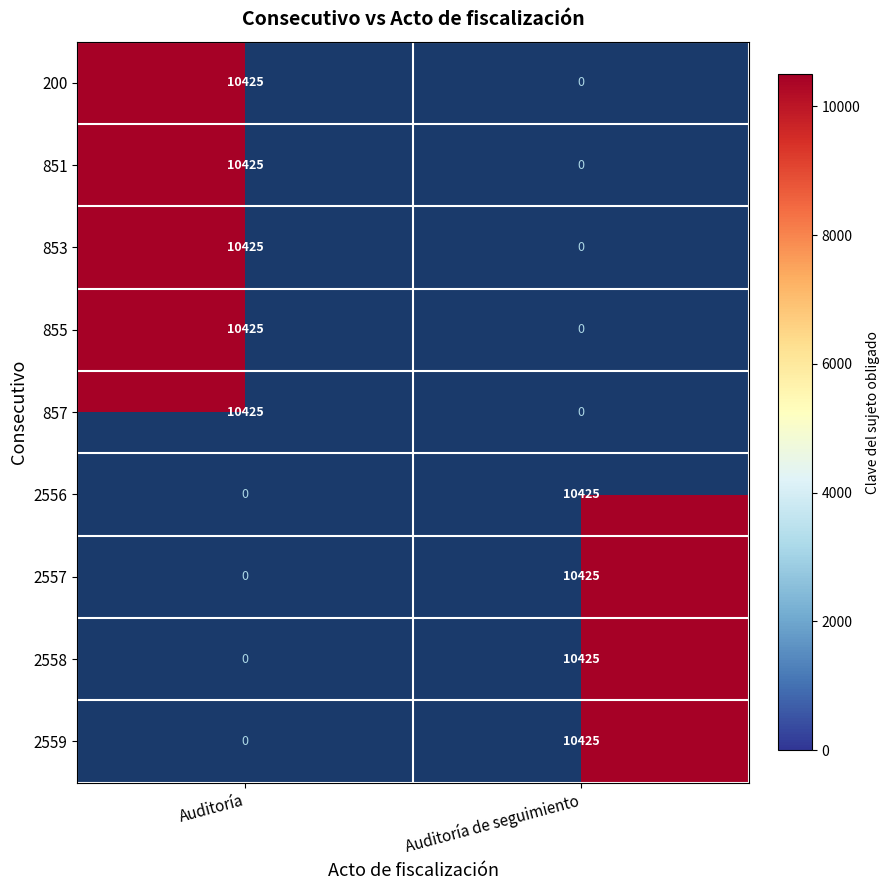

How many values in Auditoría de seguimiento are above zero?

4